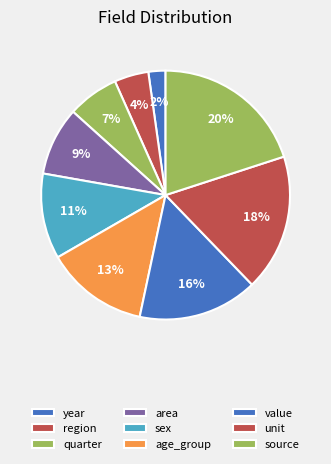

How many slices are in this pie chart?

9